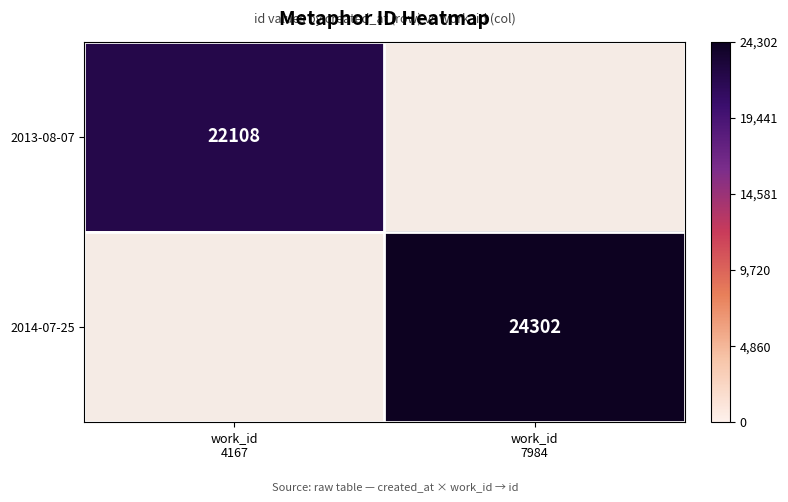

Which label corresponds to the smallest value in the chart?

work_id
7984